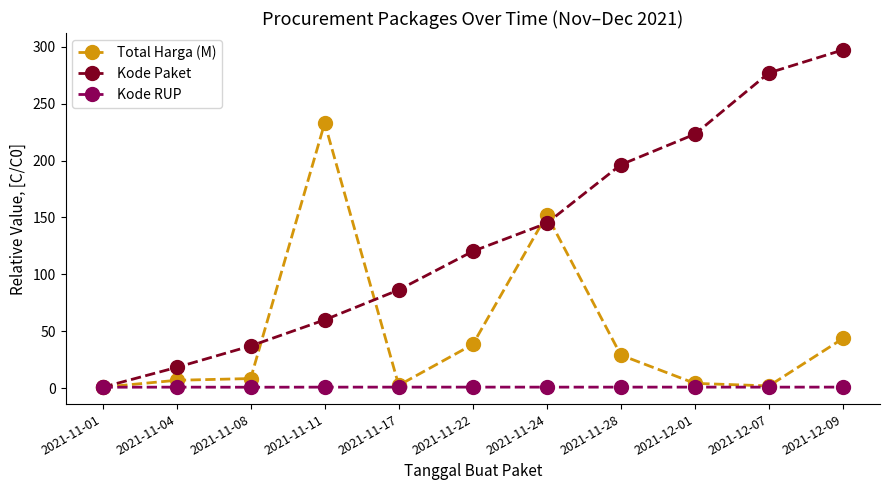

How many lines are shown in the chart?

3